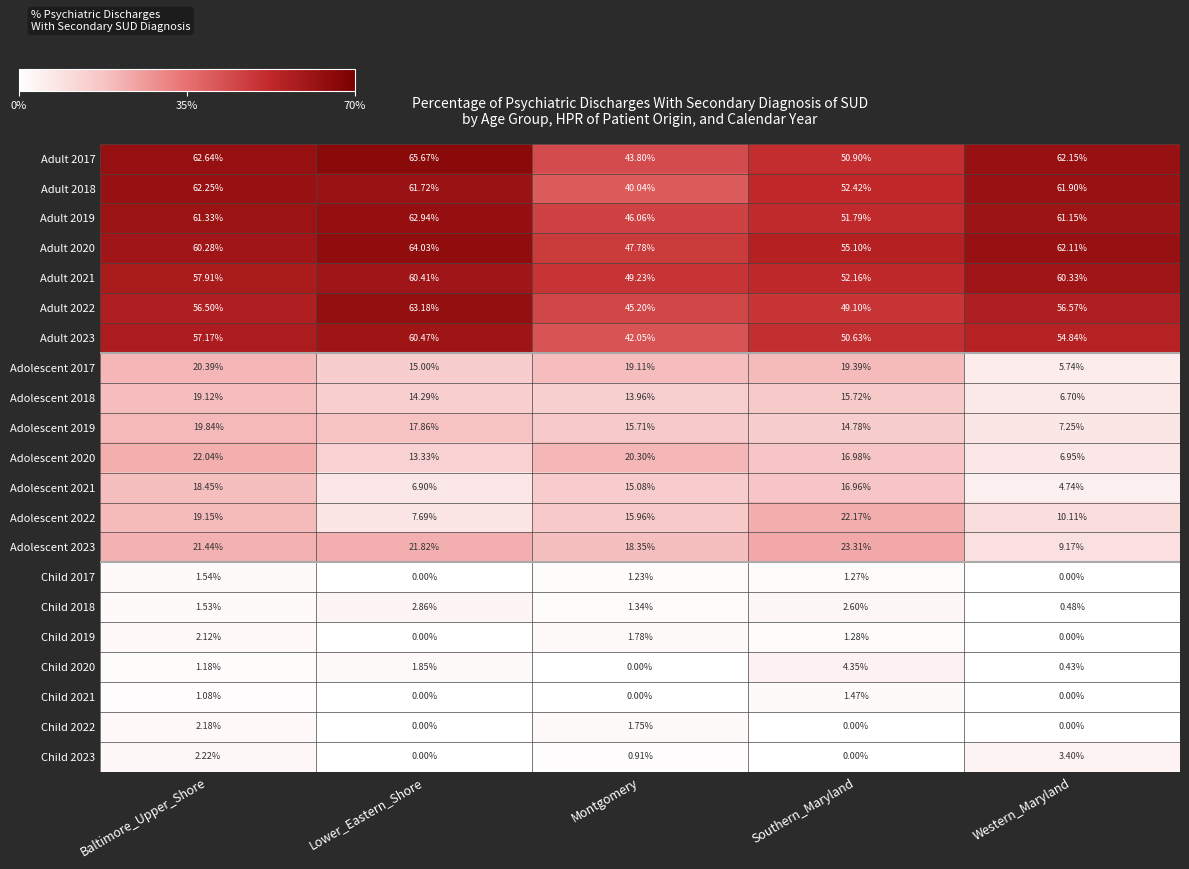

At which category is the sum across all series the highest?

Baltimore_Upper_Shore